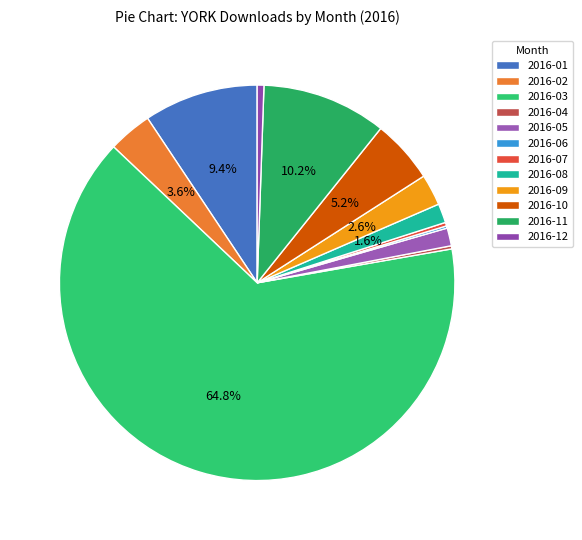

To the nearest percent, what percentage of the pie is 2016-09?

3%